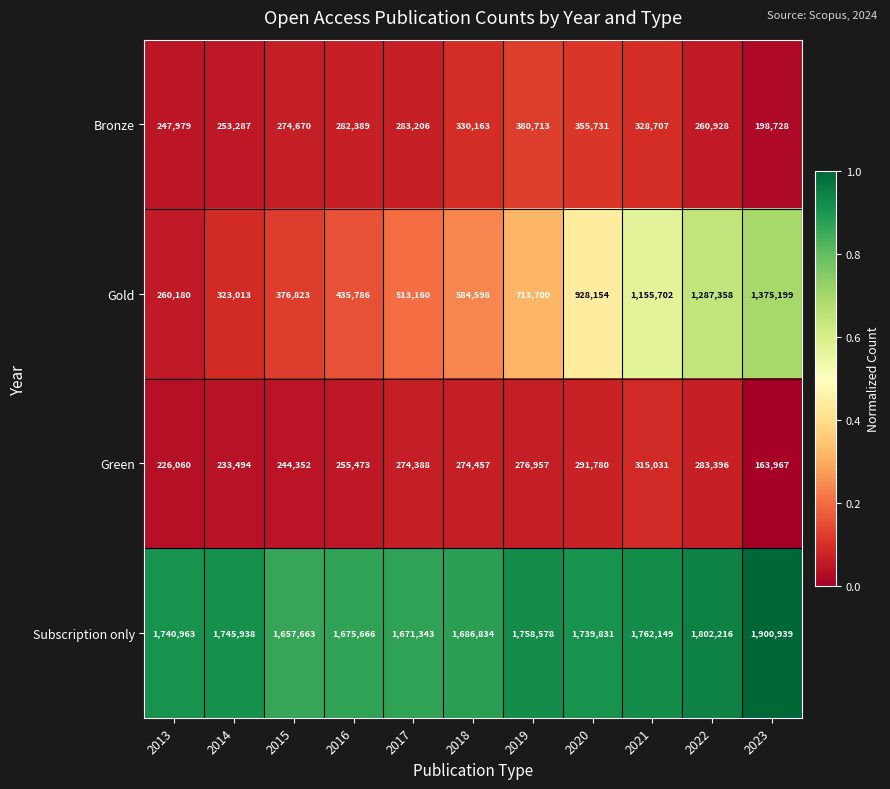

Is the value of Green at 2023 greater than the value of Gold at 2017?

No